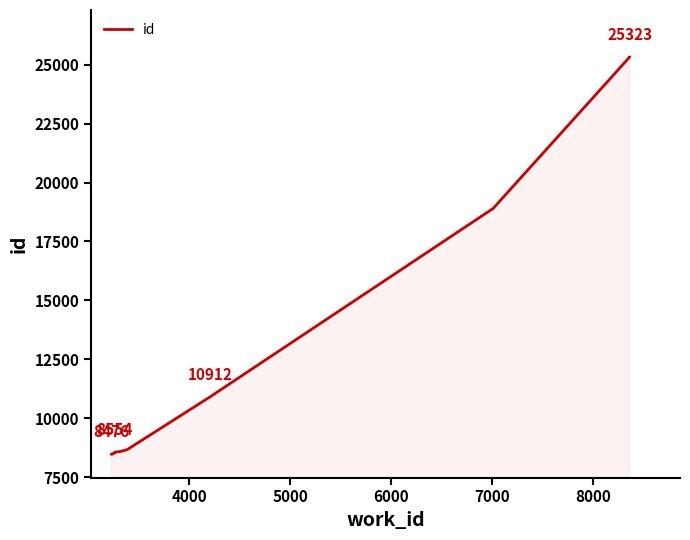

What is the greatest value displayed?

25323